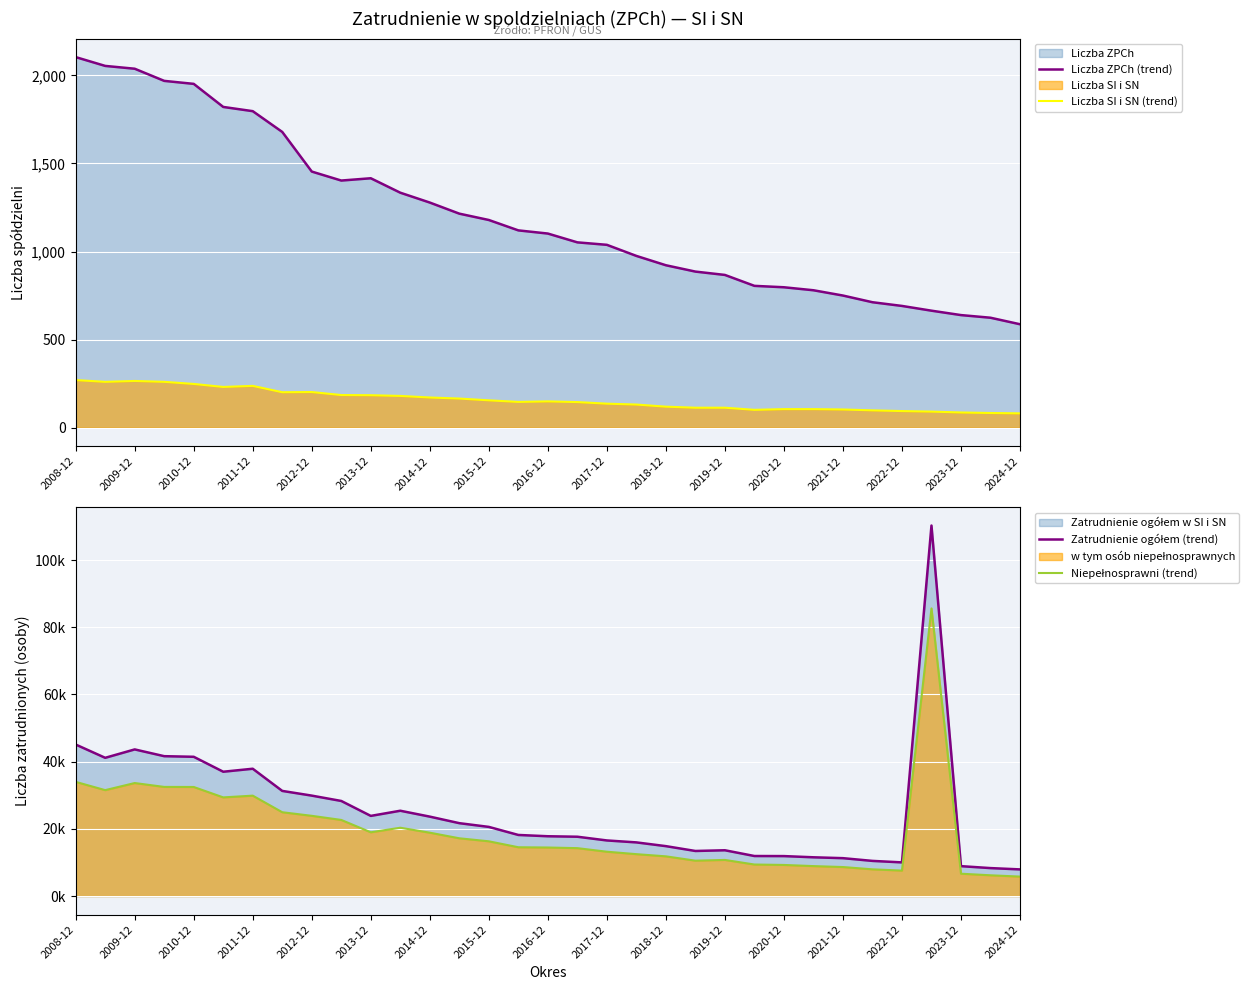

What is the highest value of the Liczba ZPCh (trend) series?

2104